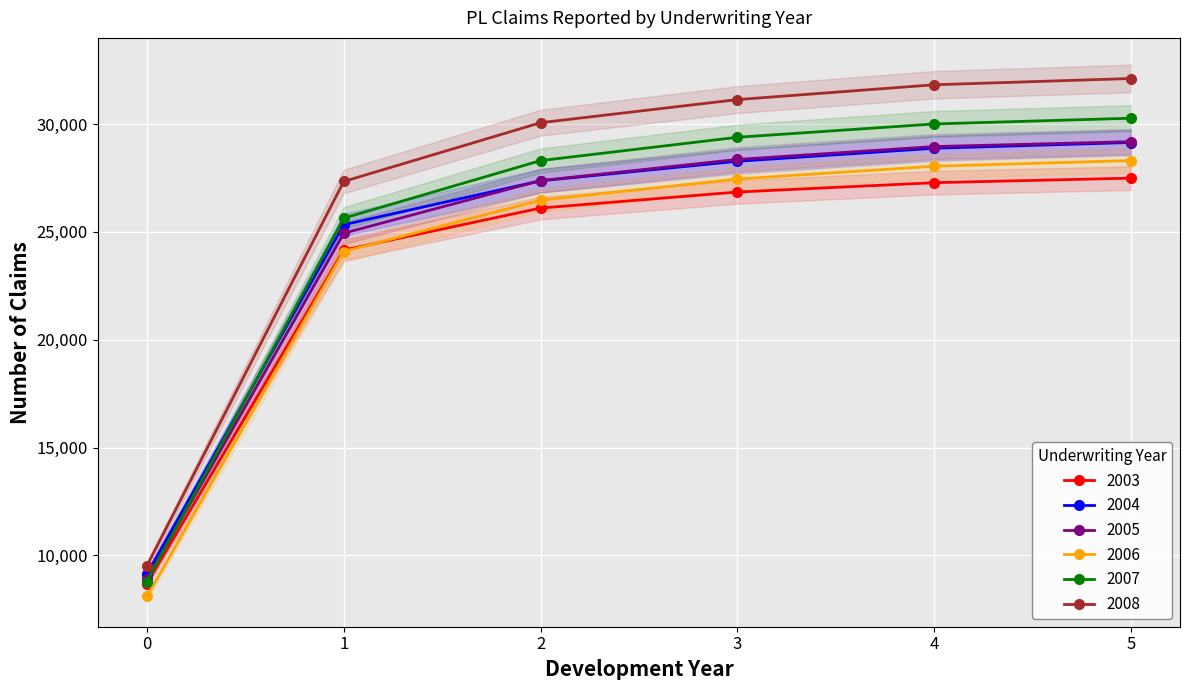

Read the 2004 value at 2.

27371